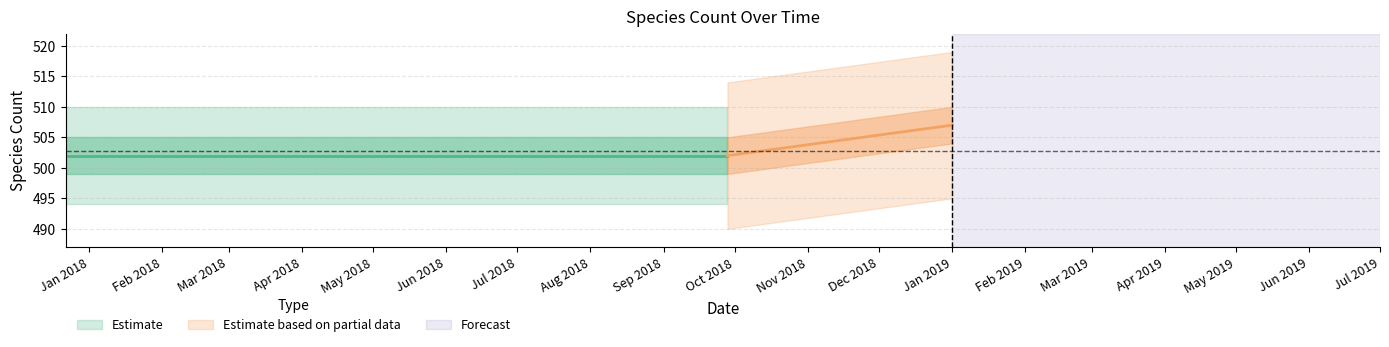

Does the chart have visible grid lines?

Yes